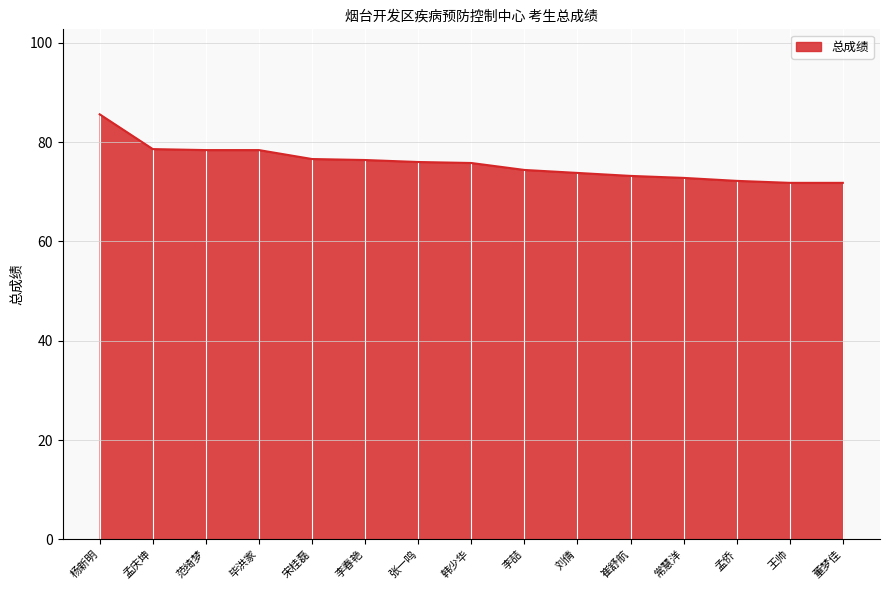

What is the average value?

75.7